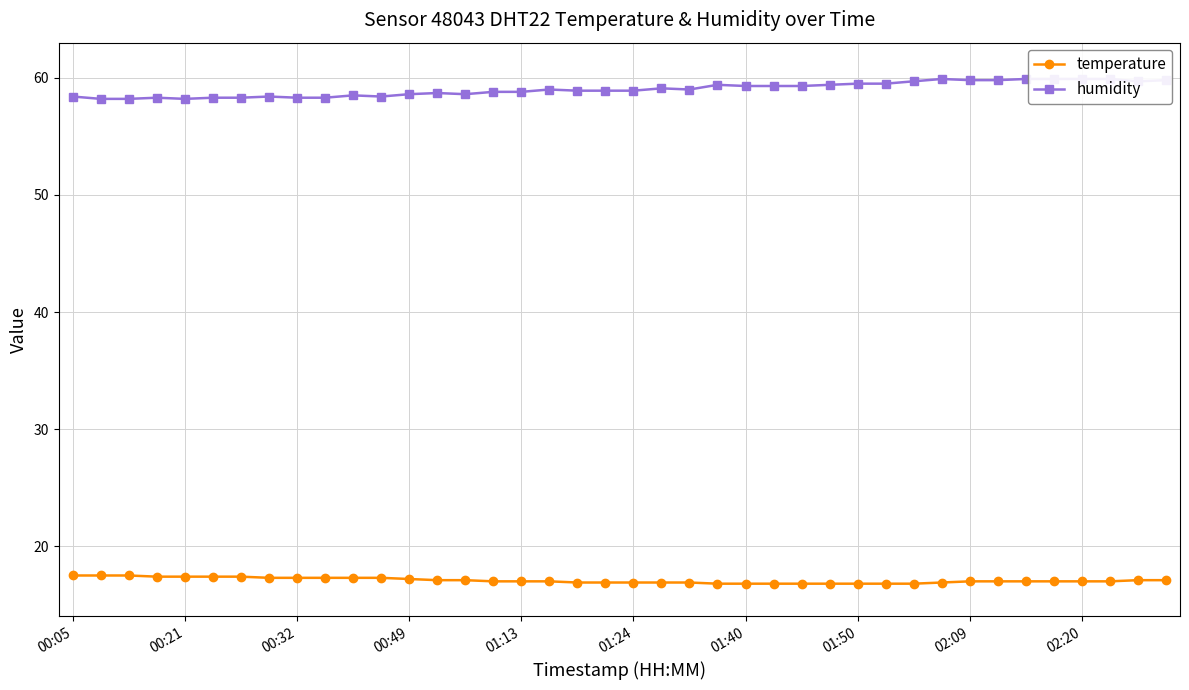

What are all the series names shown in the legend?

temperature, humidity